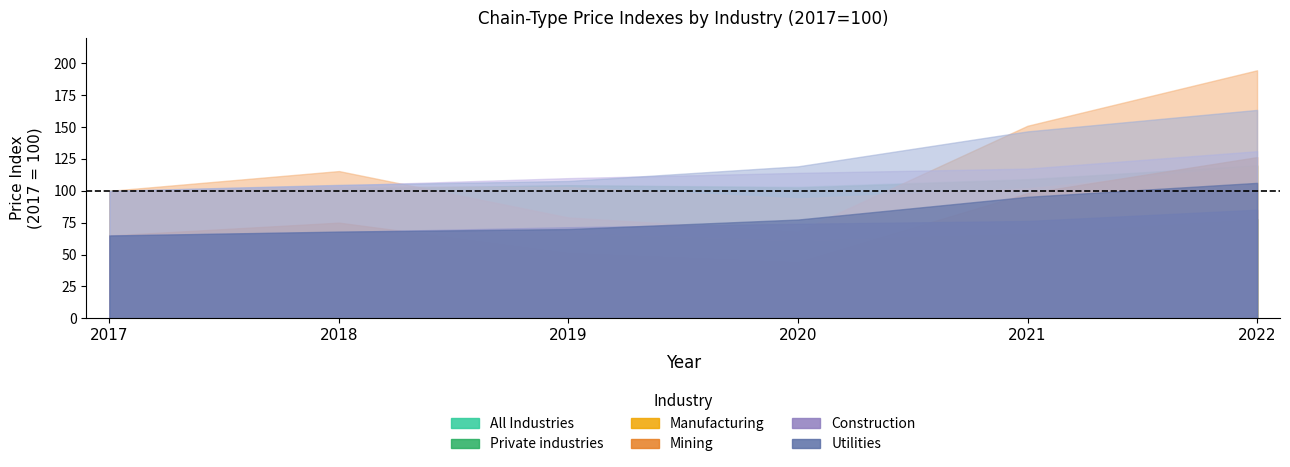

What is the sum of the All Industries values at 2017 and 2019?

204.4